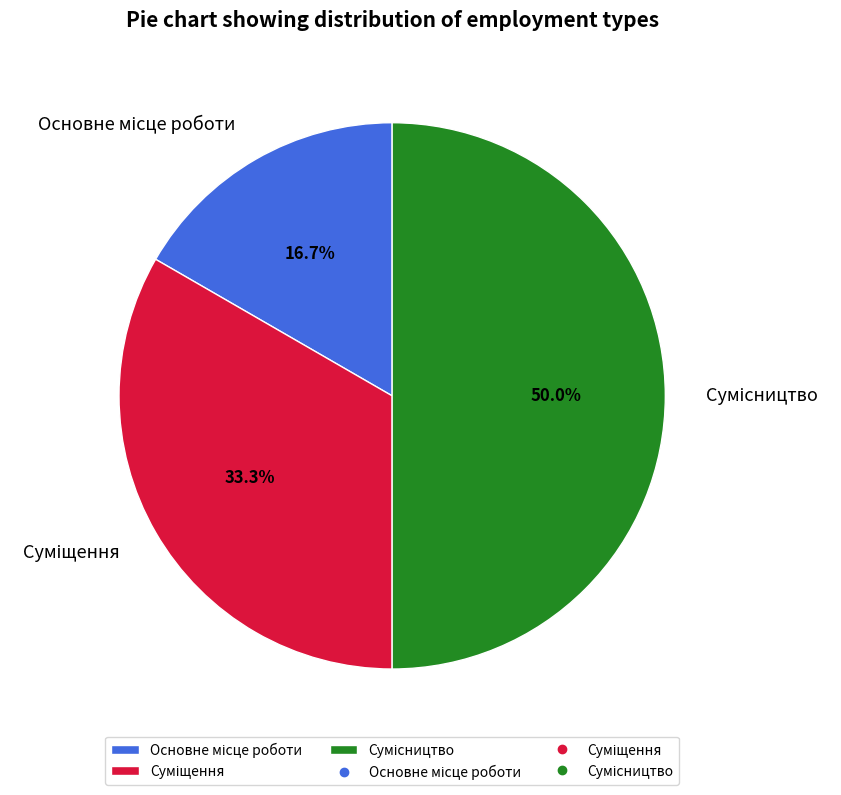

Rank the categories by value from lowest to highest.

Основне місце роботи, Суміщення, Сумісництво